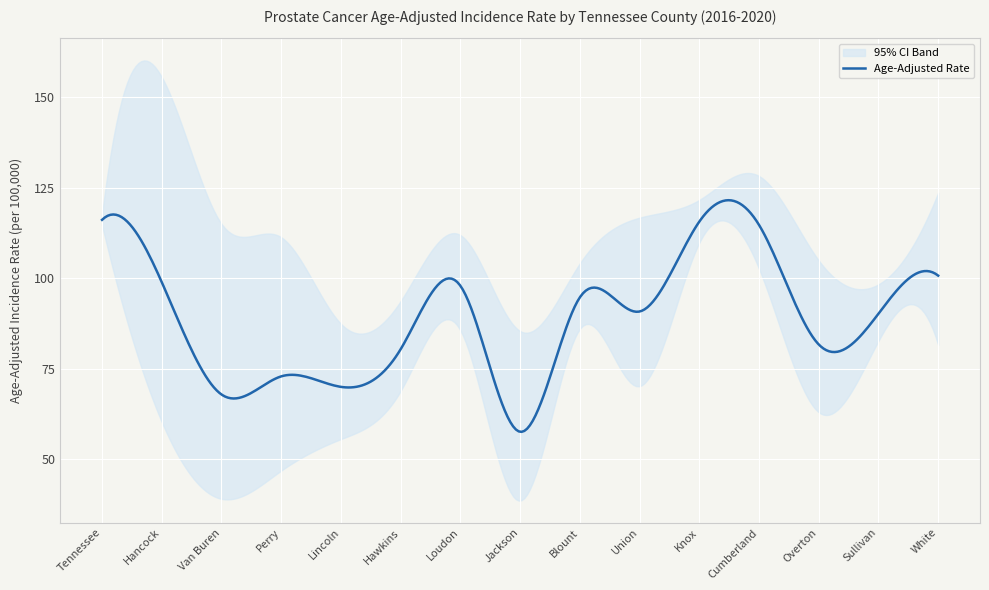

Which series has the largest range (max minus min)?

Lower 95% CI